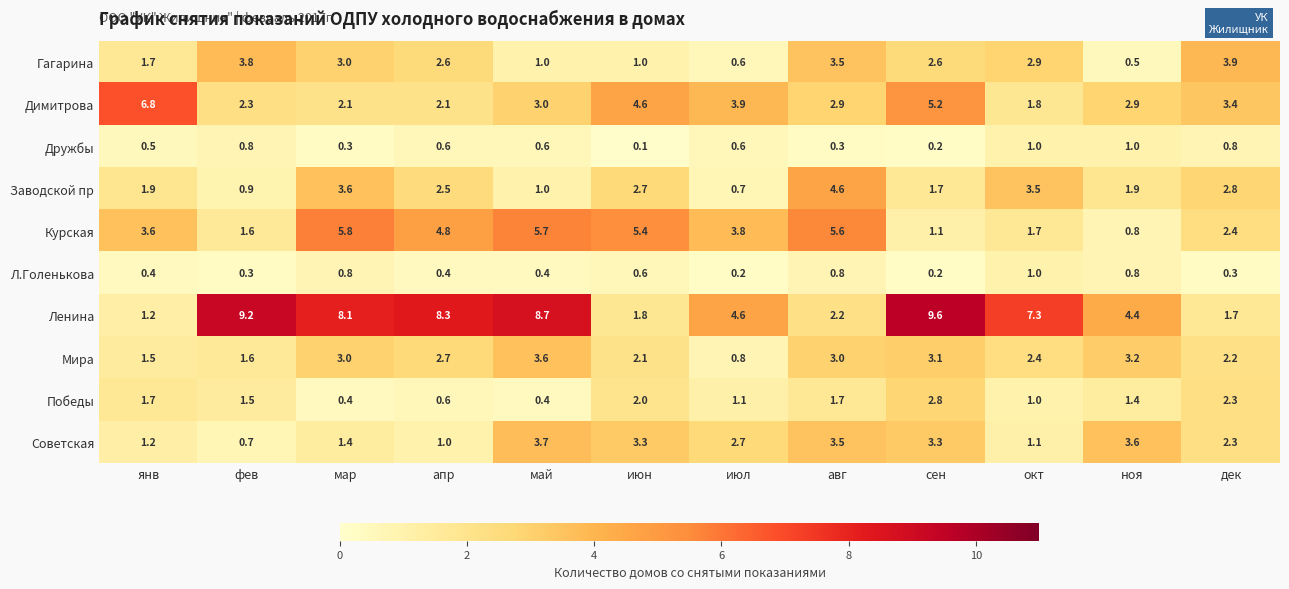

Which series has the largest total across all categories?

Ленина